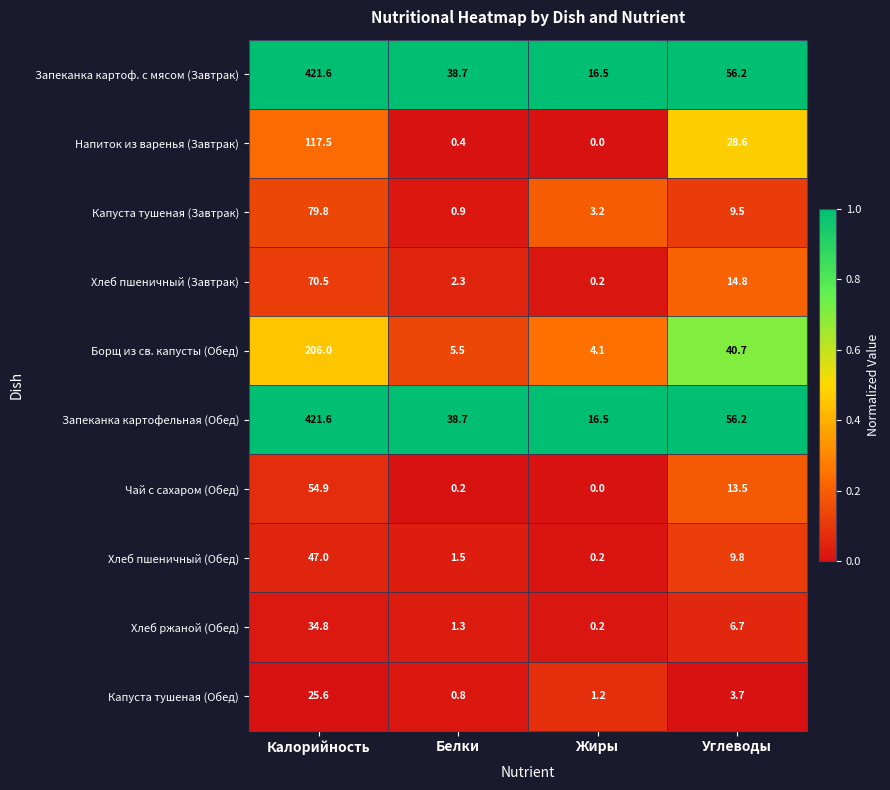

The value of Запеканка картофельная (Обед) at Белки is 38.7. True or false?

True